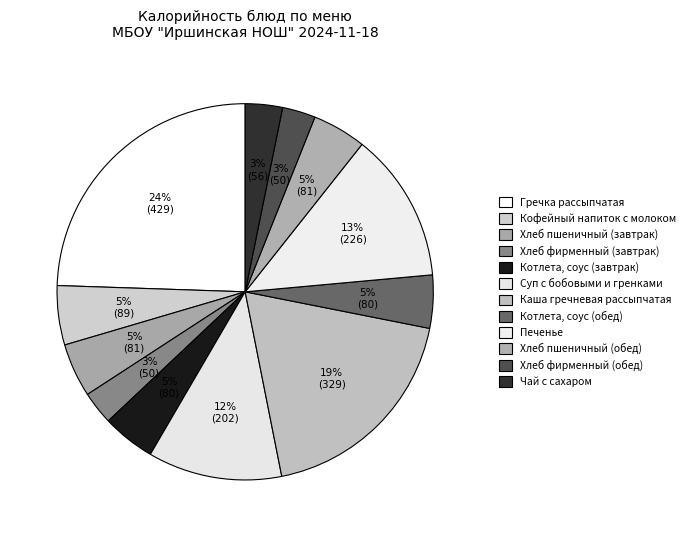

Which category has the biggest portion of the pie?

Гречка рассыпчатая